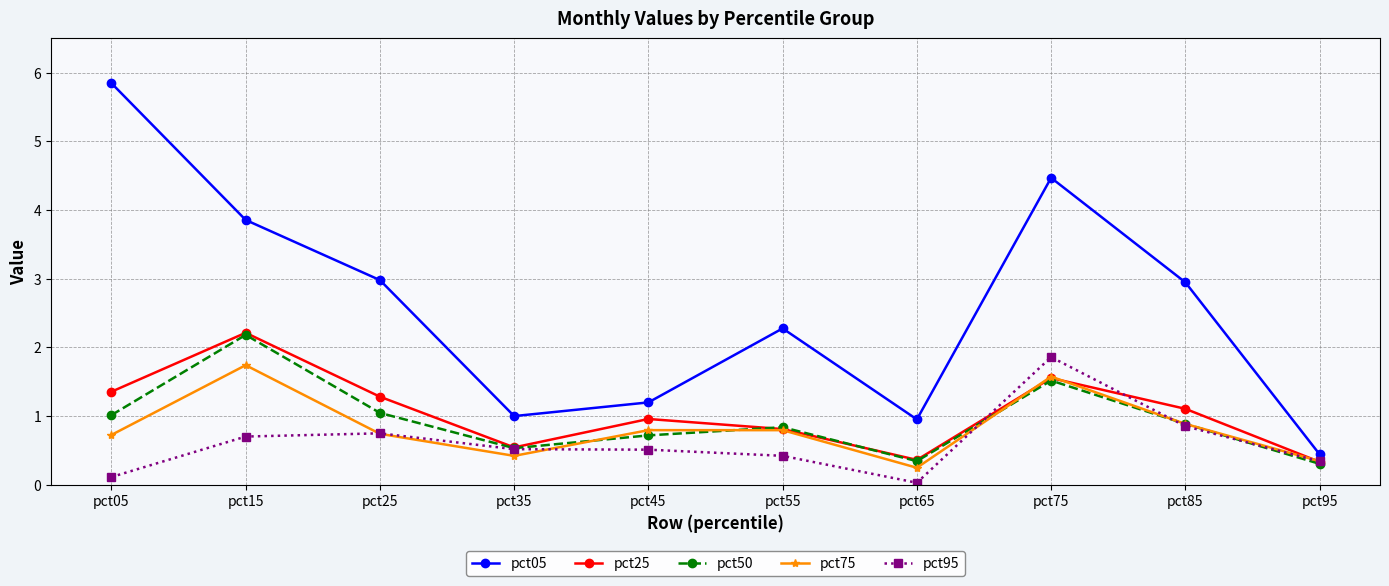

Rank the series at pct45 from lowest to highest value.

pct95, pct50, pct75, pct25, pct05